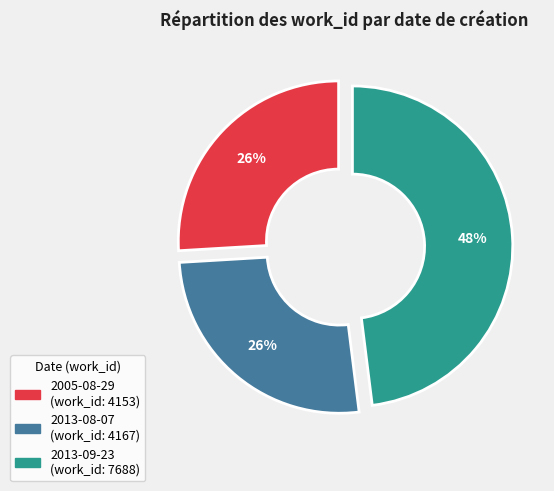

To the nearest percent, what is the difference between the 2005-08-29 and 2013-09-23 slice percentages?

22%